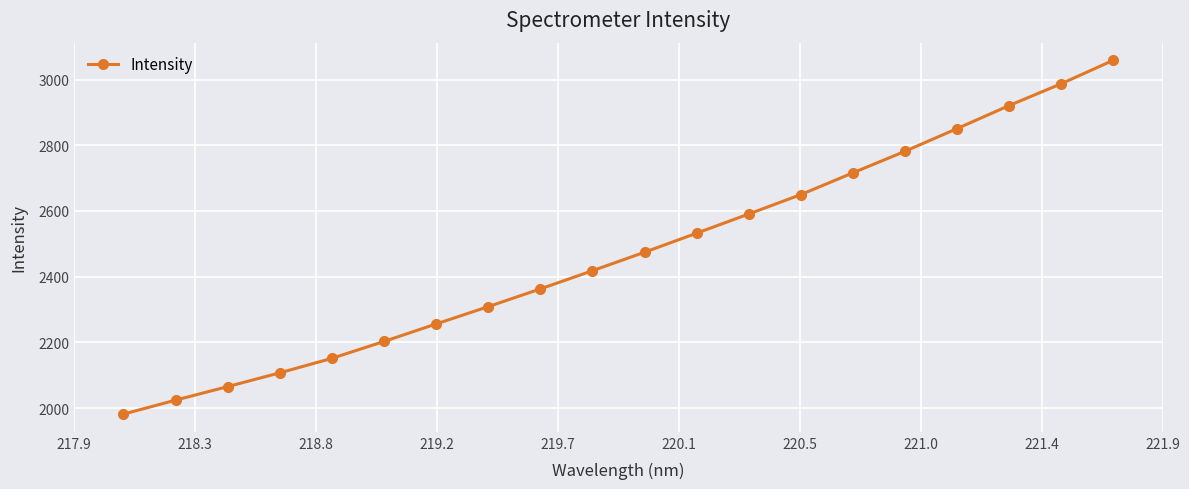

What is the value of the 9th point from the left?

2362.8